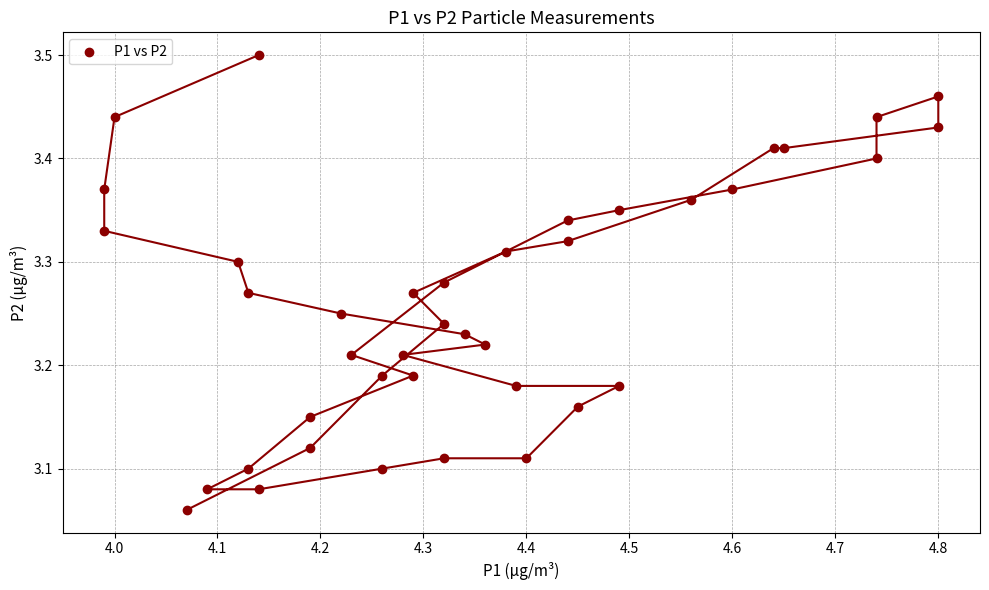

What is the range of X values (max minus min)?

0.8